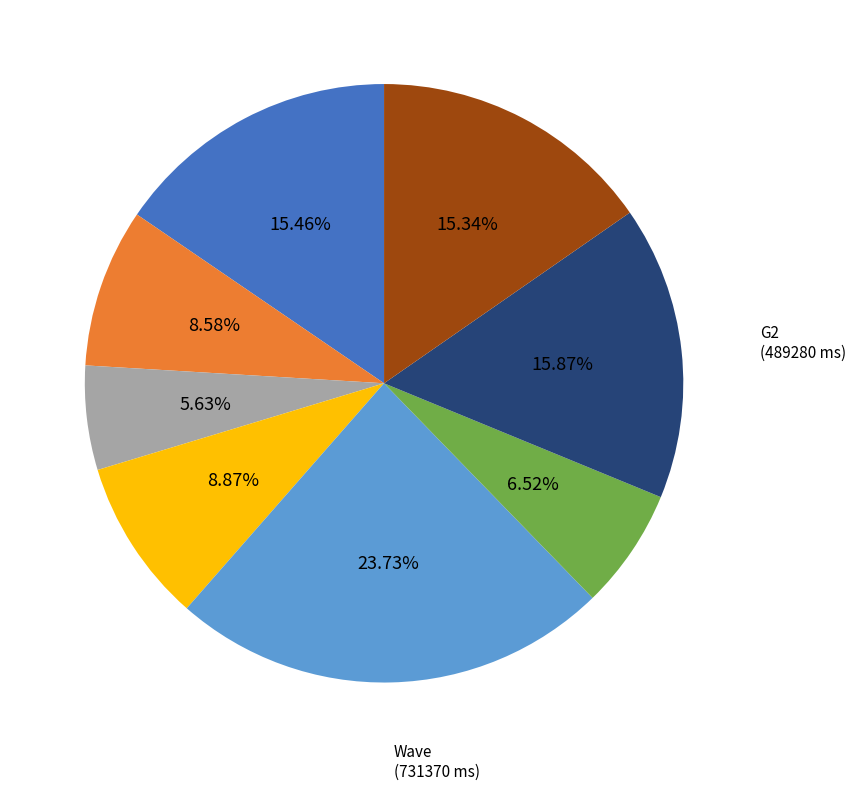

Is there any slice that represents more than half of the pie?

No